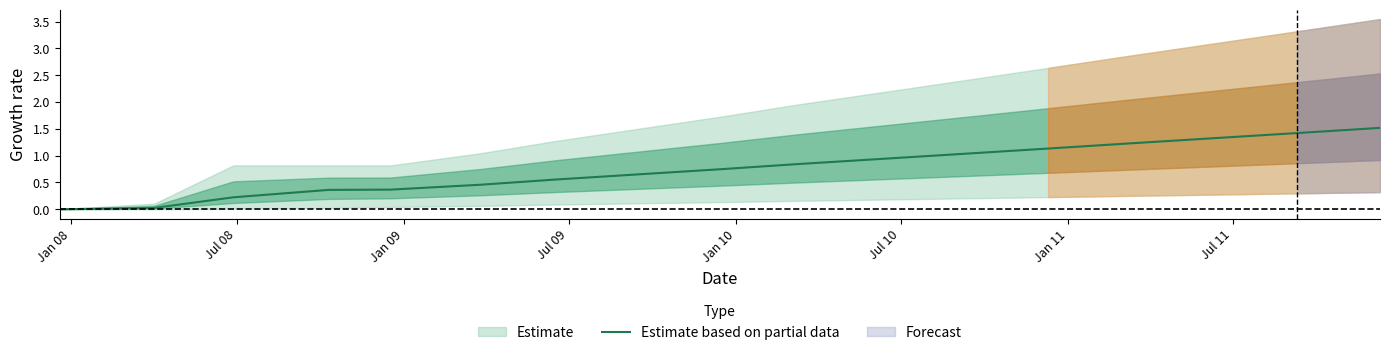

Reading left to right, list all the values displayed in this chart.

0.0	0.0	0.2	0.4	0.4	0.5	0.6	0.7	0.7	0.8	0.9	1.0	1.1	1.2	1.3	1.4	1.5